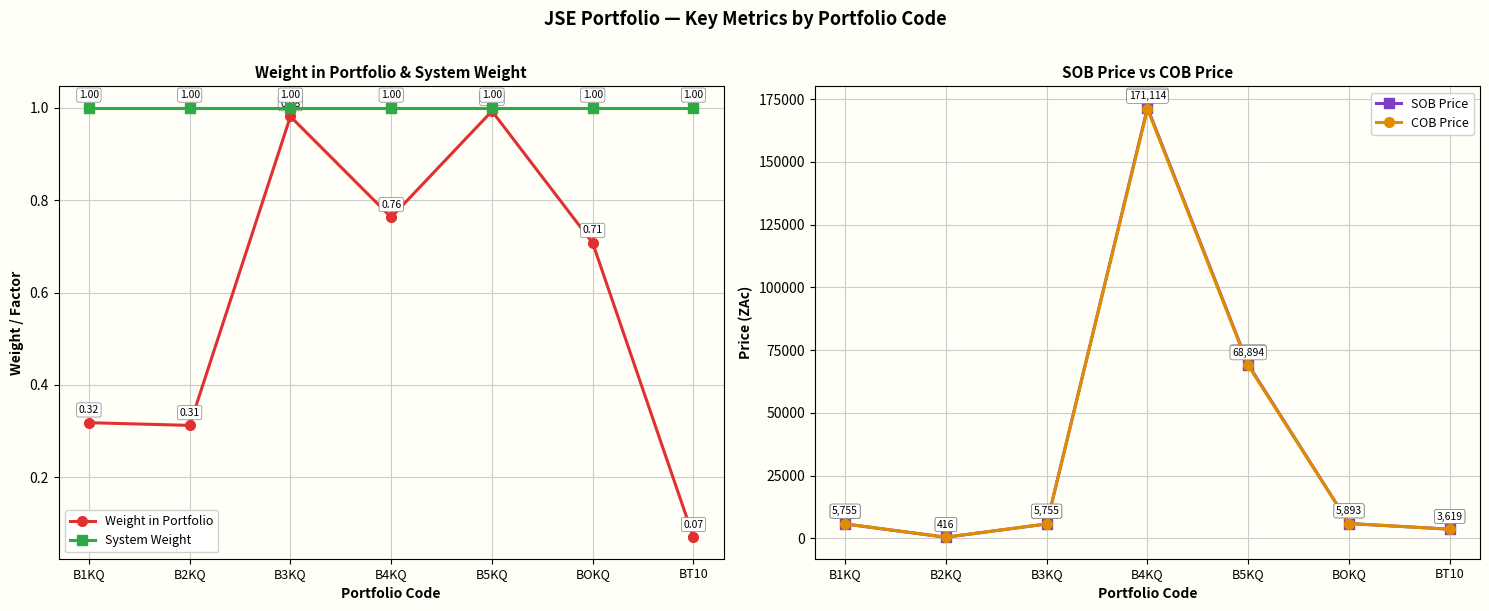

At which label does COB Price first exceed 5755?

B4KQ